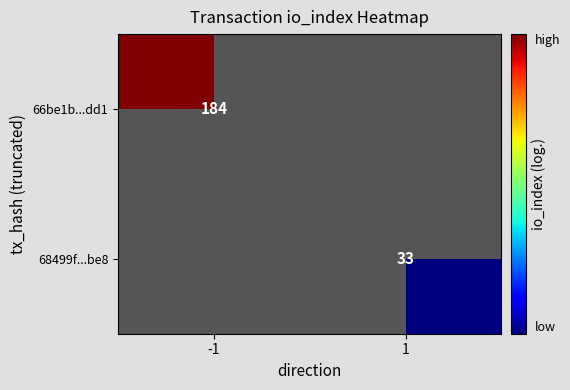

At which label does 68499f...be8 first exceed 3?

1